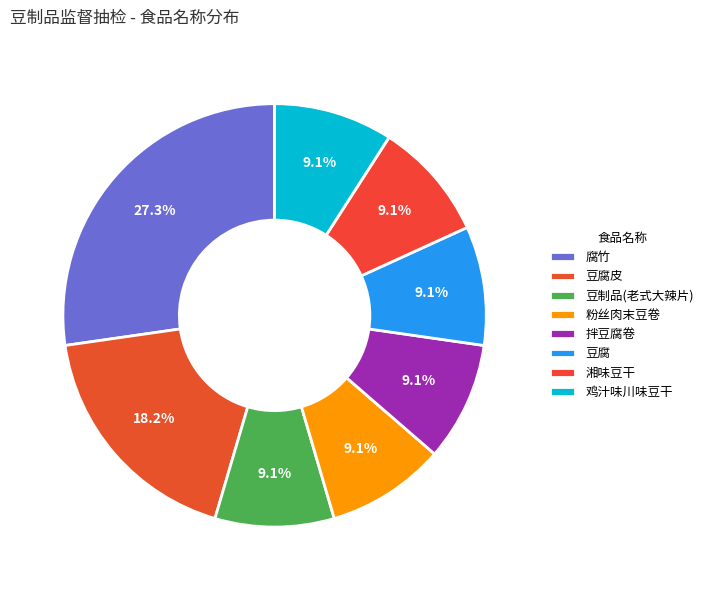

How many segments does this pie chart have?

8